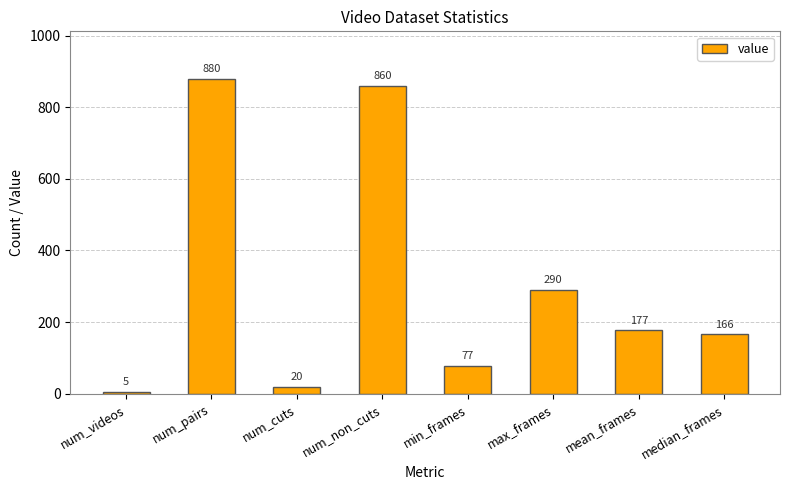

Where is the data nearest to the value 442?

max_frames